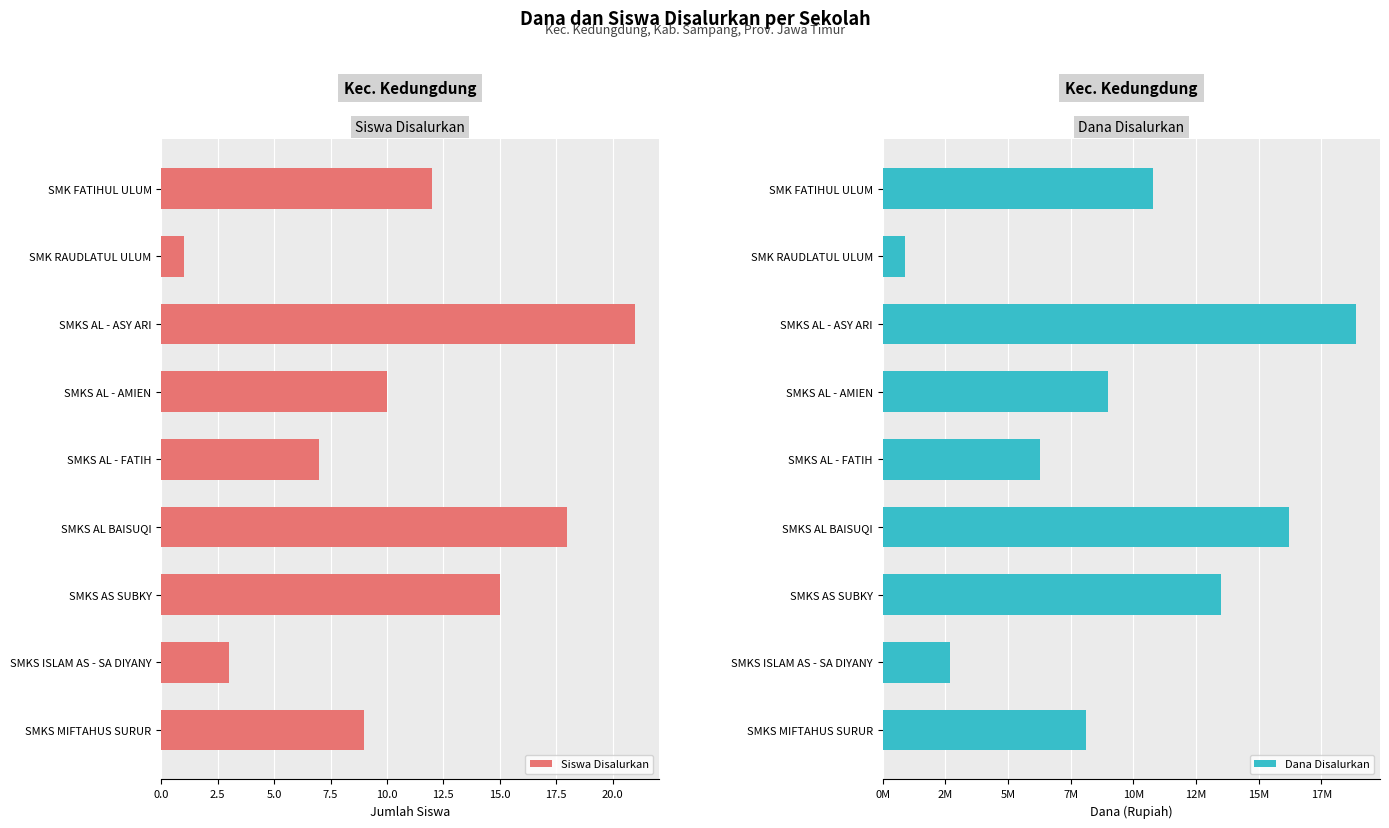

Read the Siswa Disalurkan value at SMKS AL - ASY ARI.

21